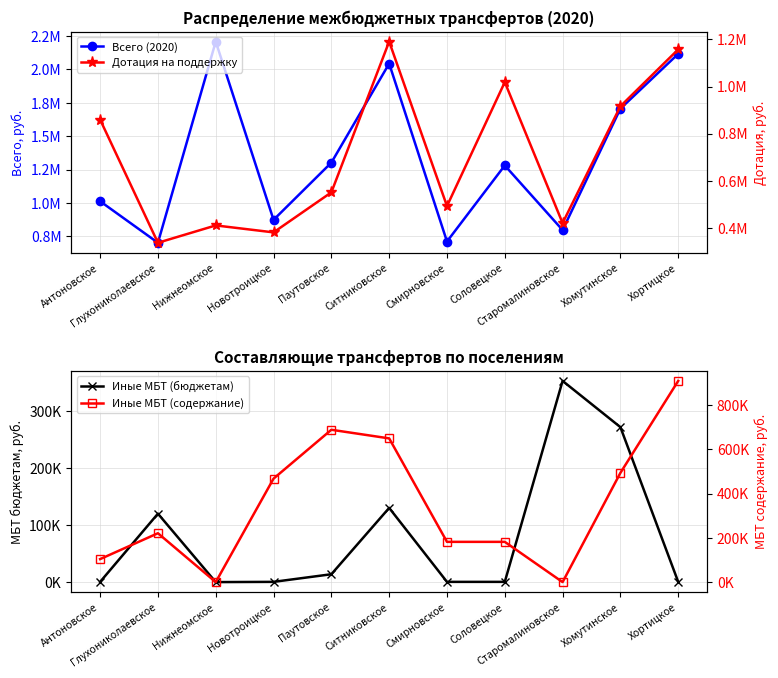

Rank the series at Старомалиновское from highest to lowest value.

Всего (2020), Дотация на поддержку, Иные МБТ (бюджетам), Иные МБТ (содержание)